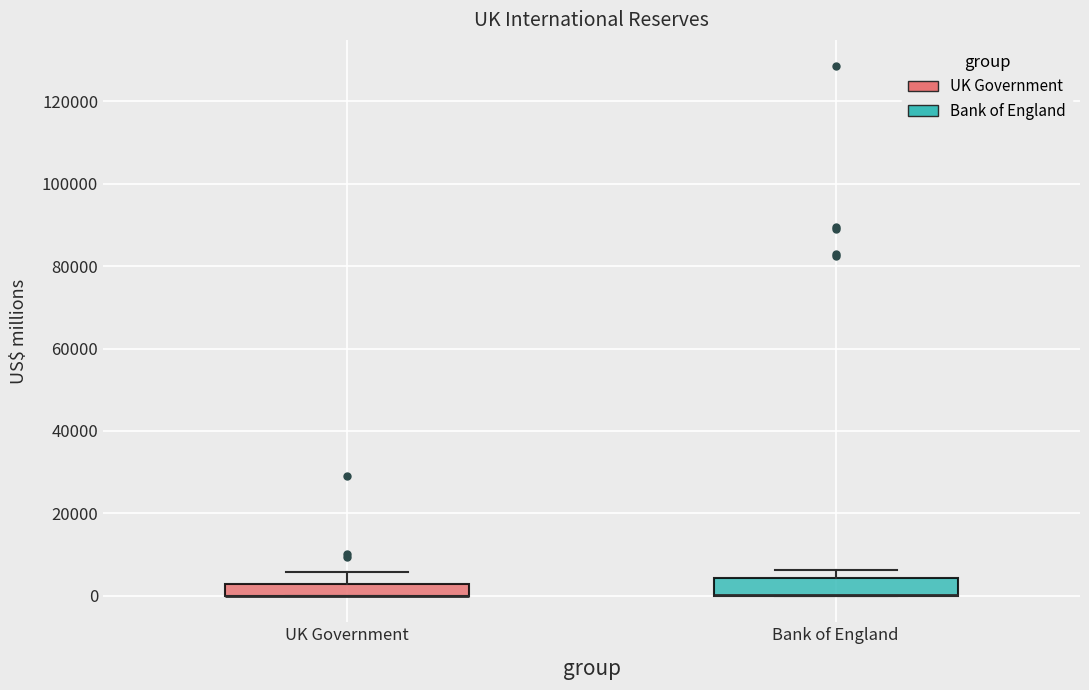

Where does the upper whisker of the box for UK Government end on the y-axis? The values are not printed on the chart, so give them approximately, as read against the axis.

6000